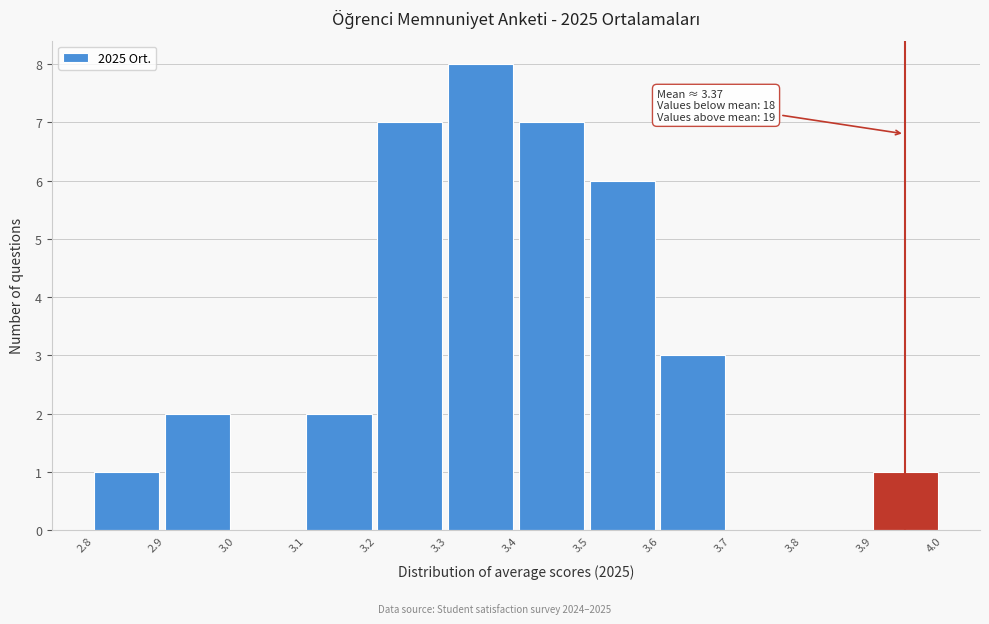

Which range on the x-axis has the tallest bar?

3.3 to 3.4